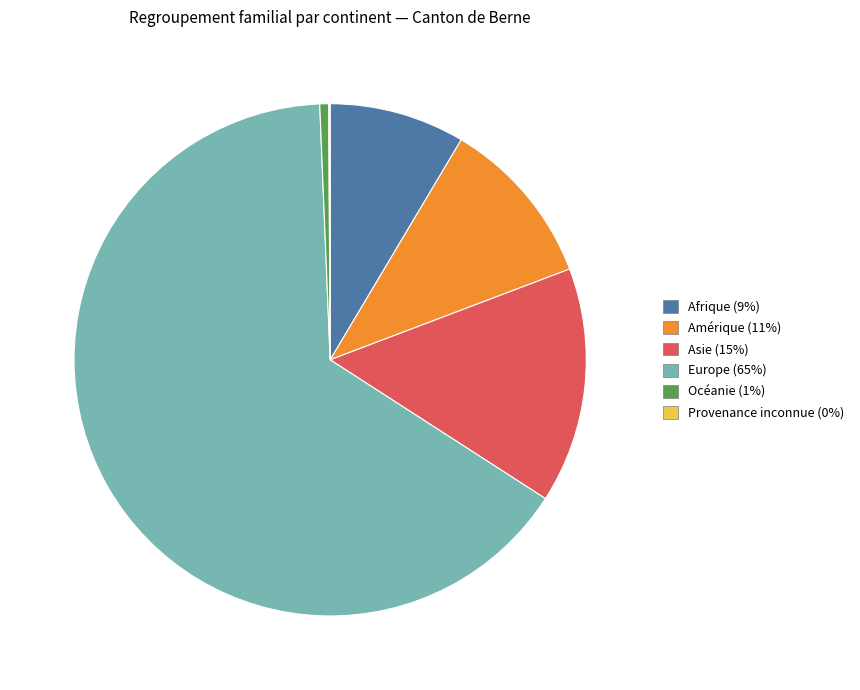

Does Amérique account for over 50% of the chart?

No